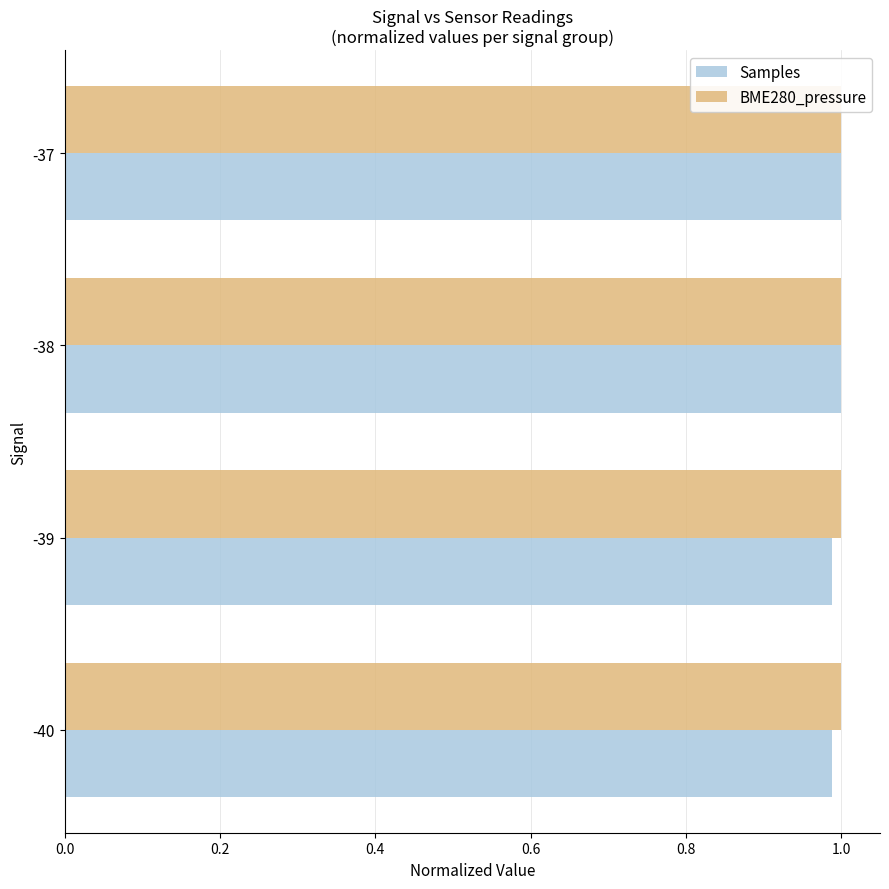

The Samples series shows 1.0 at -38. True or false?

True